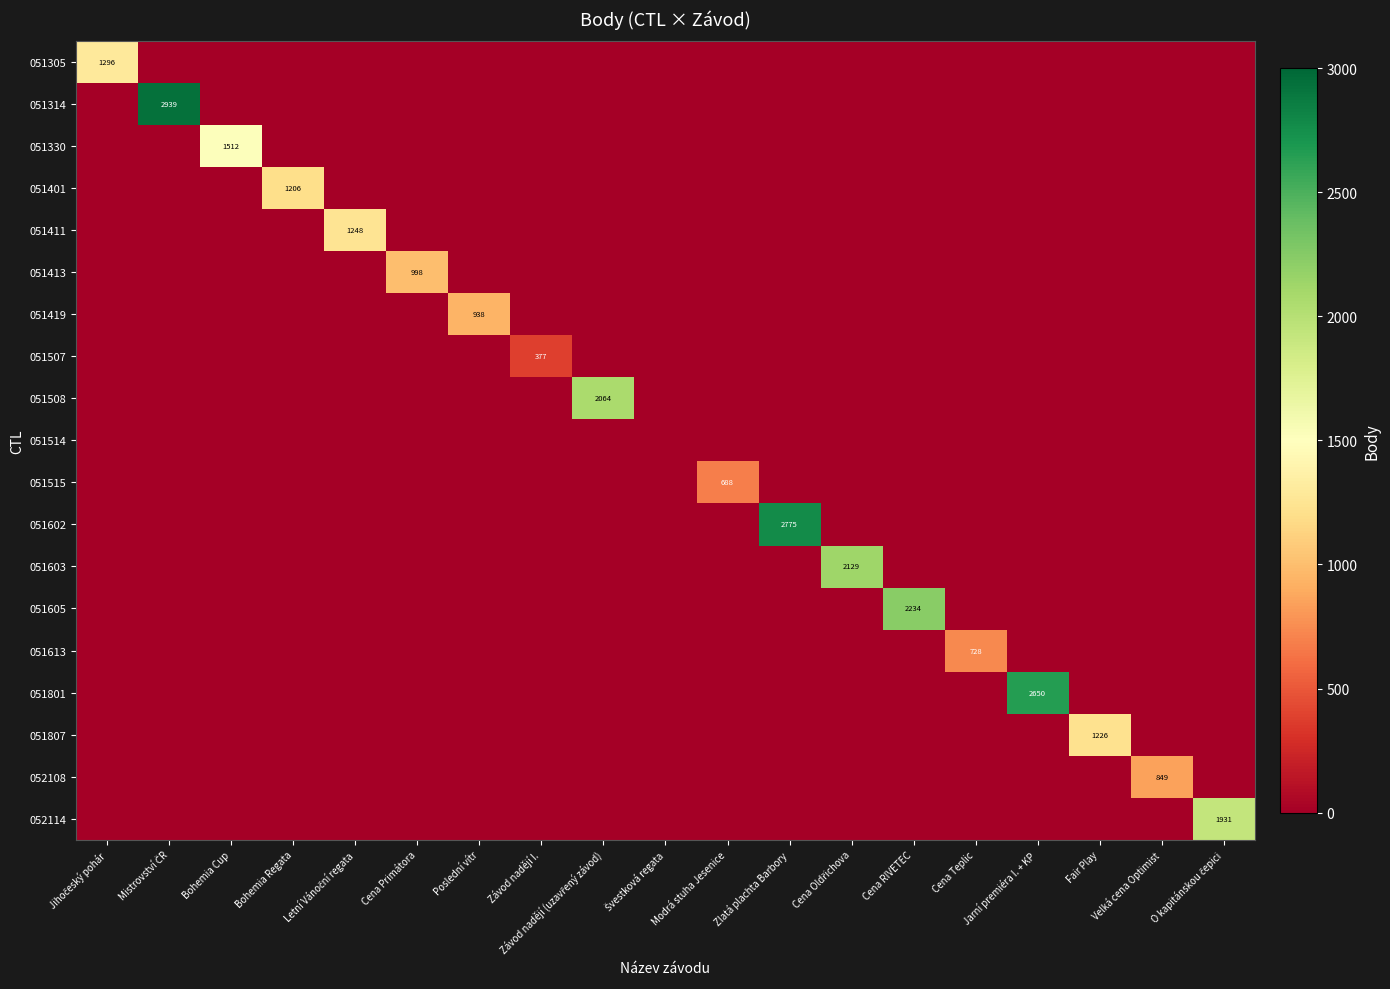

Which category has the highest value across all series?

Mistrovství ČR